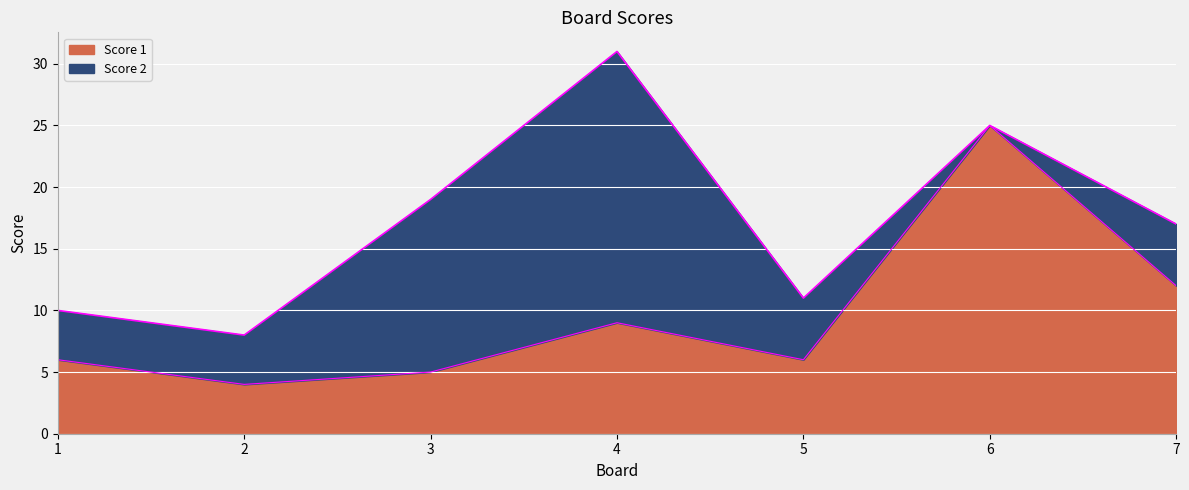

Which category has the highest value across all series?

6